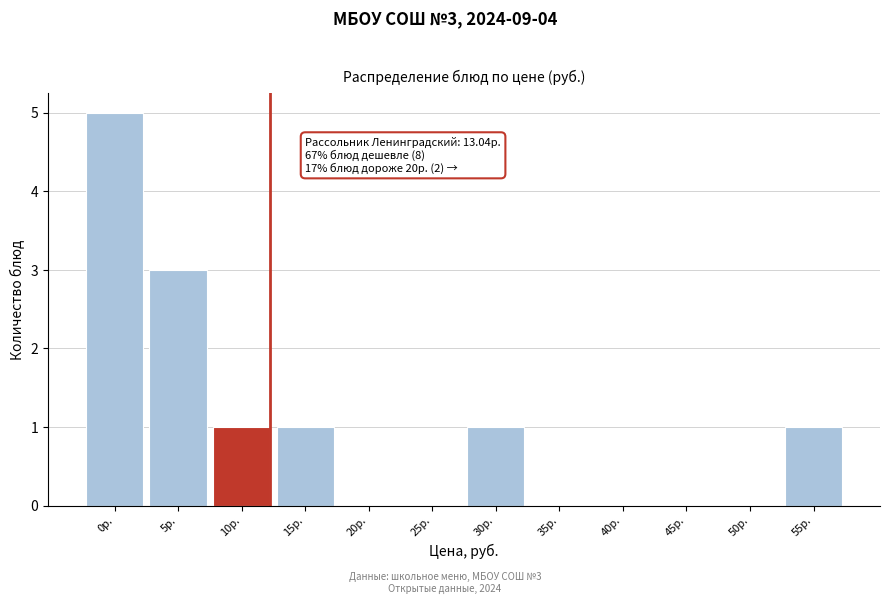

Reading right to left, list all the values displayed in this chart.

55р.=1	50р.=0	45р.=0	40р.=0	35р.=0	30р.=1	25р.=0	20р.=0	15р.=1	10р.=1	5р.=3	0р.=5